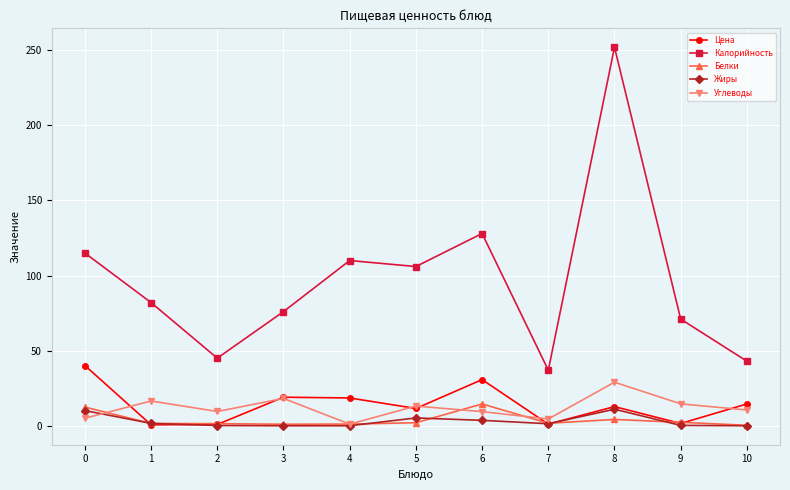

Which series has the widest spread of values?

Калорийность